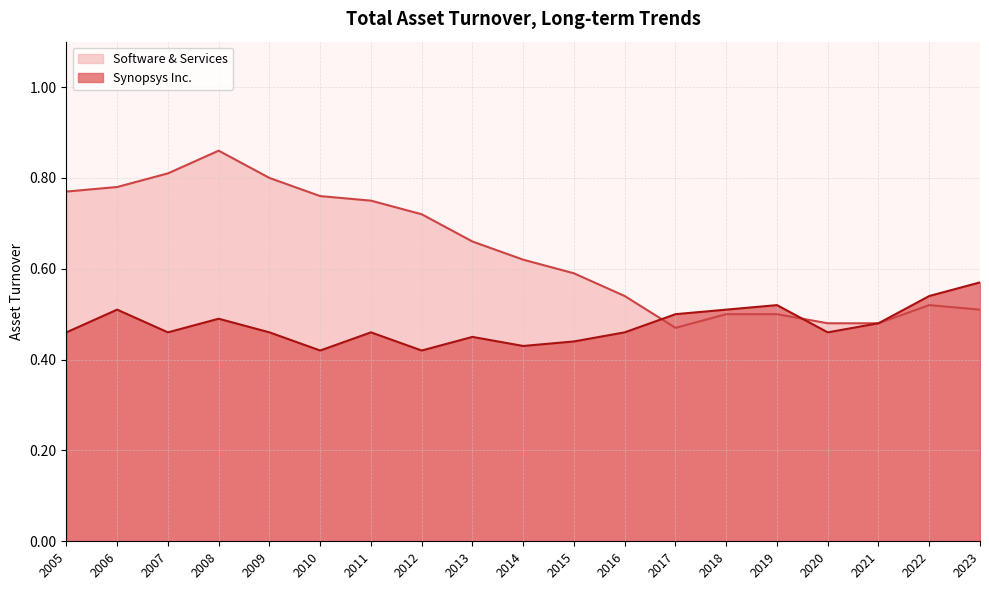

Which series has the largest range (max minus min)?

Software & Services